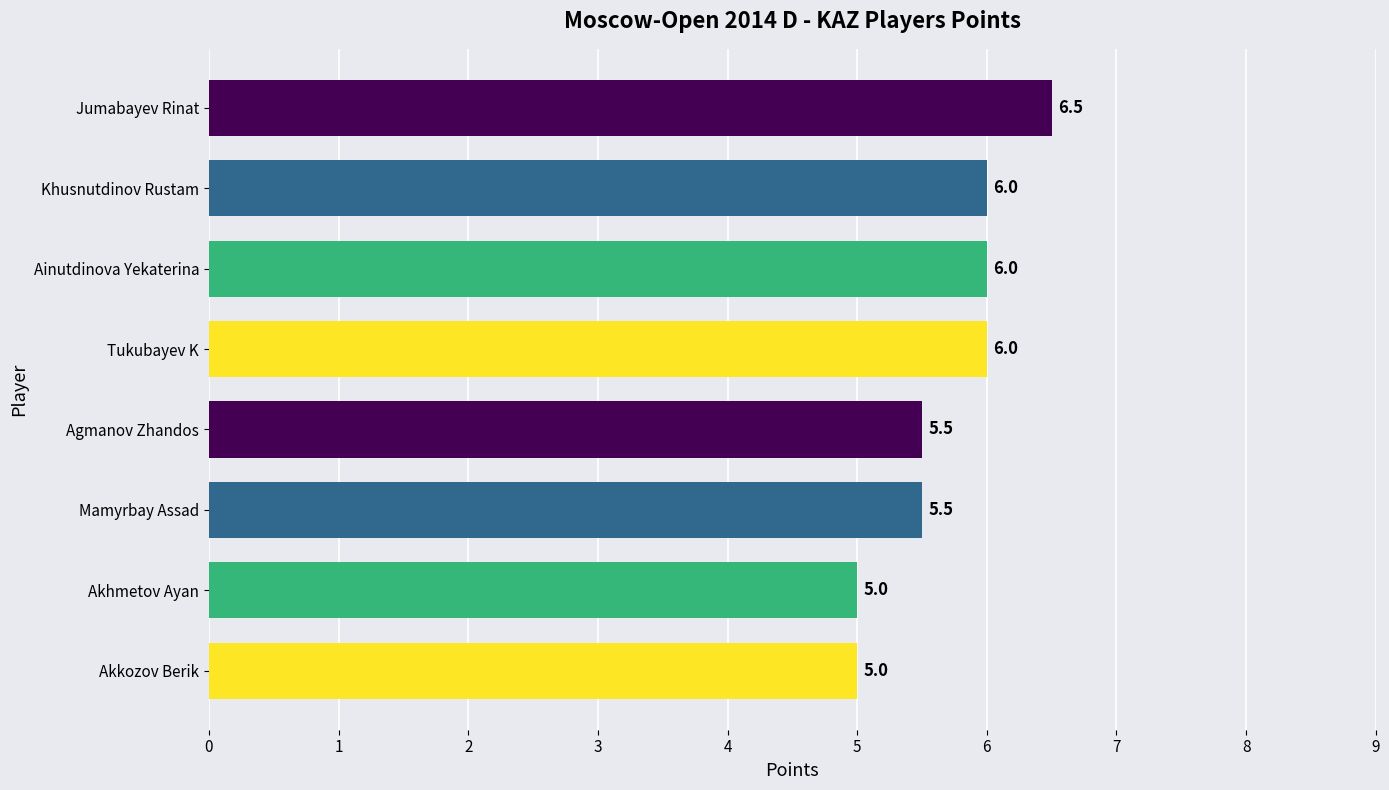

The chart shows a value of 5.0 at Akhmetov Ayan. True or false?

True